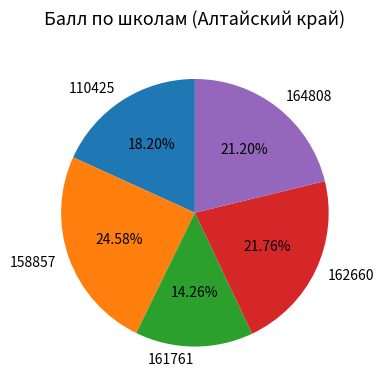

Rank the categories by value from highest to lowest.

158857, 162660, 164808, 110425, 161761